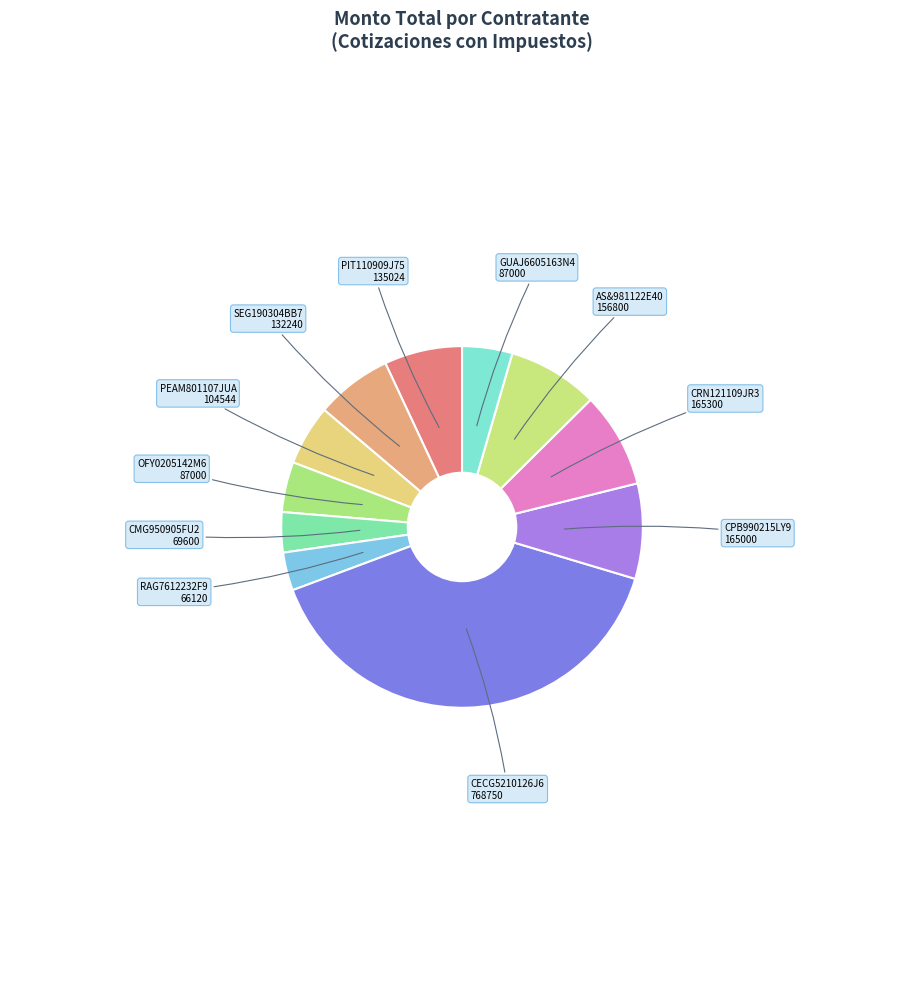

Which slice is the smallest?

13670568 - RAG7612232F9